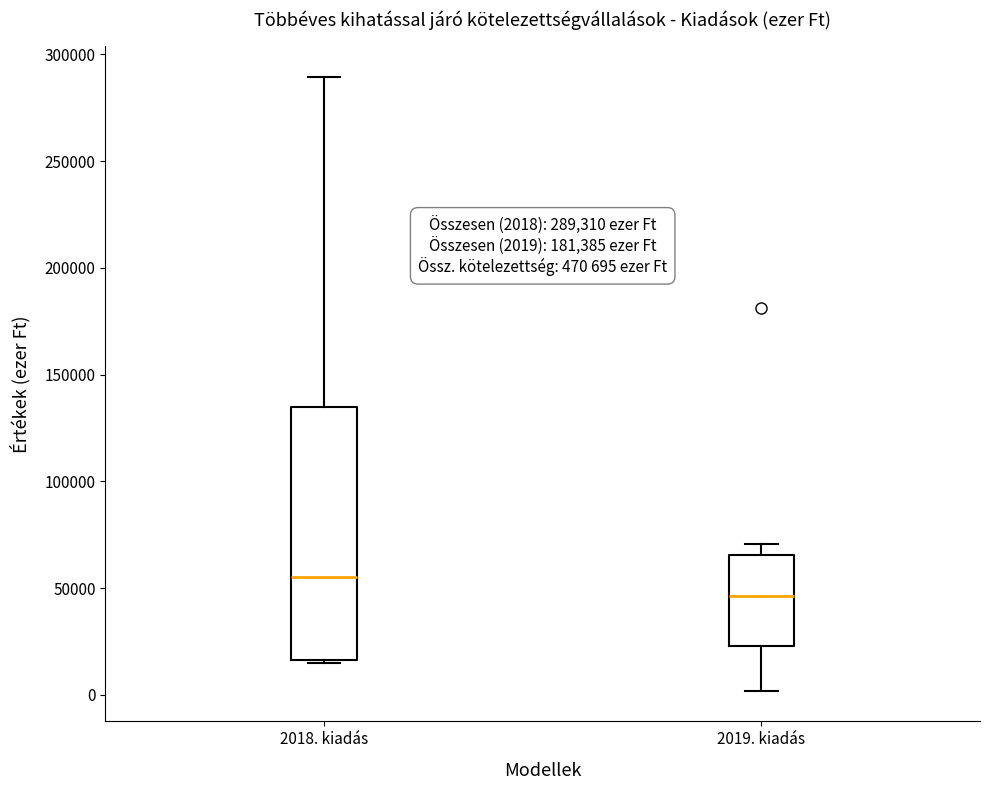

Which box is the tallest, from its lower edge to its upper edge?

2018. kiadás